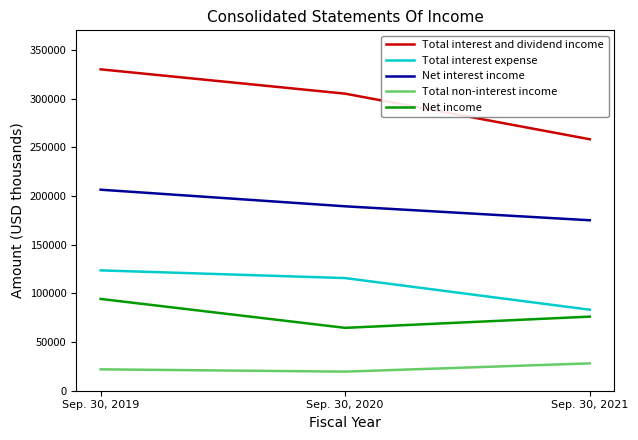

What is the total value across all series at Sep. 30, 2019?

776109